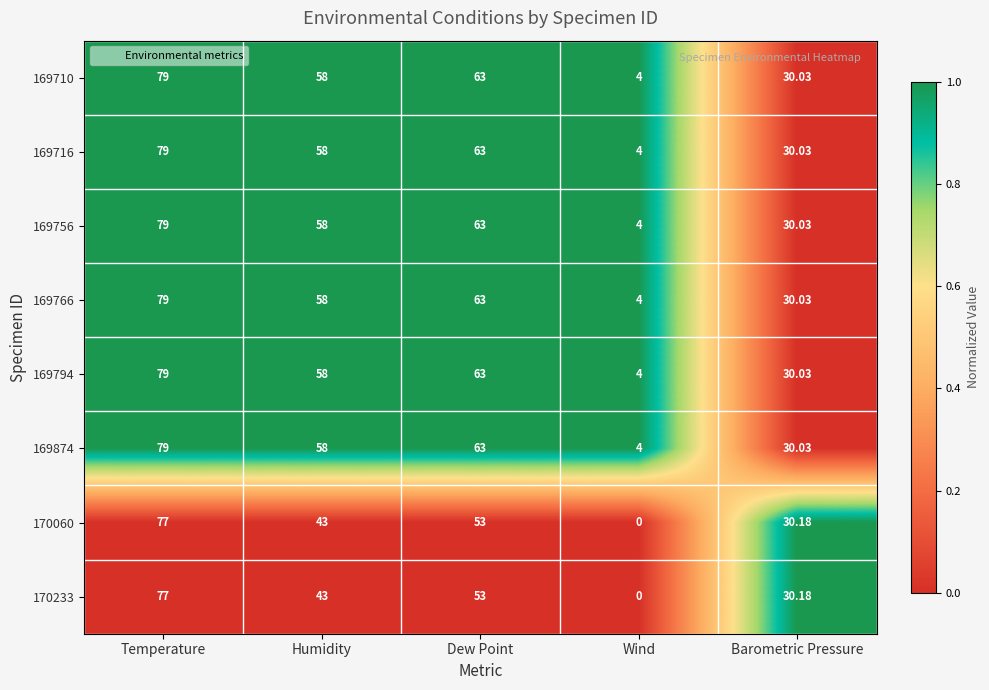

At which label is 169794 closest to 41?

Barometric Pressure